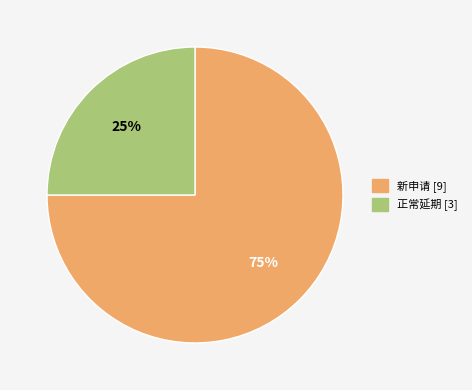

Approximately how many times larger is the value at 正常延期 compared to 新申请?

0.3